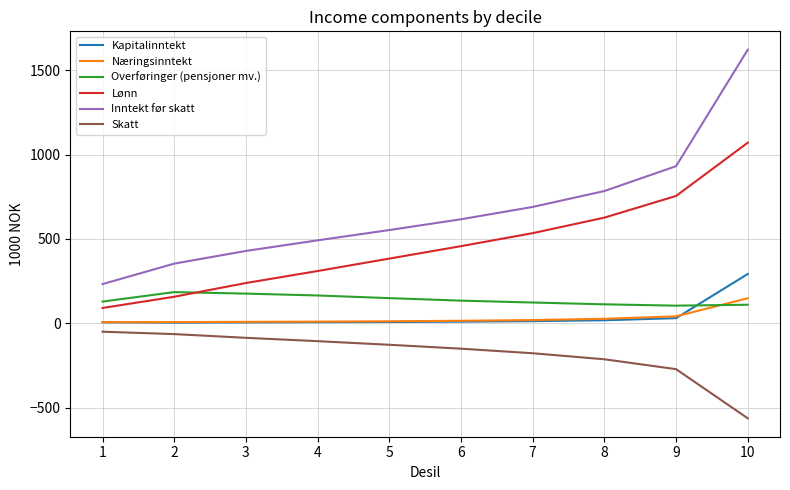

Which label corresponds to the largest value in the chart?

10